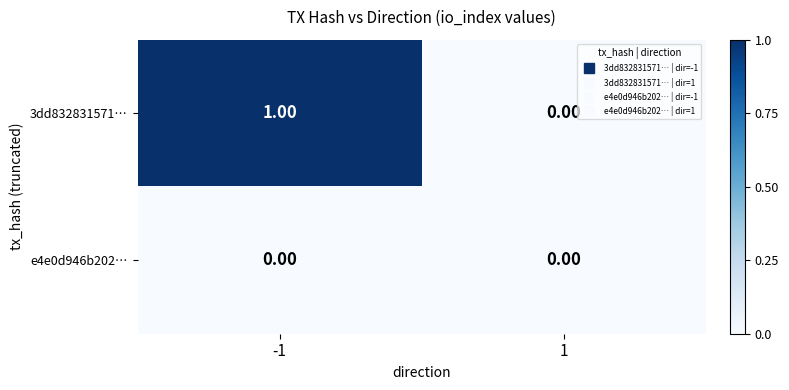

Rank the series by their maximum value, from lowest to highest.

e4e0d946b202…, 3dd832831571…